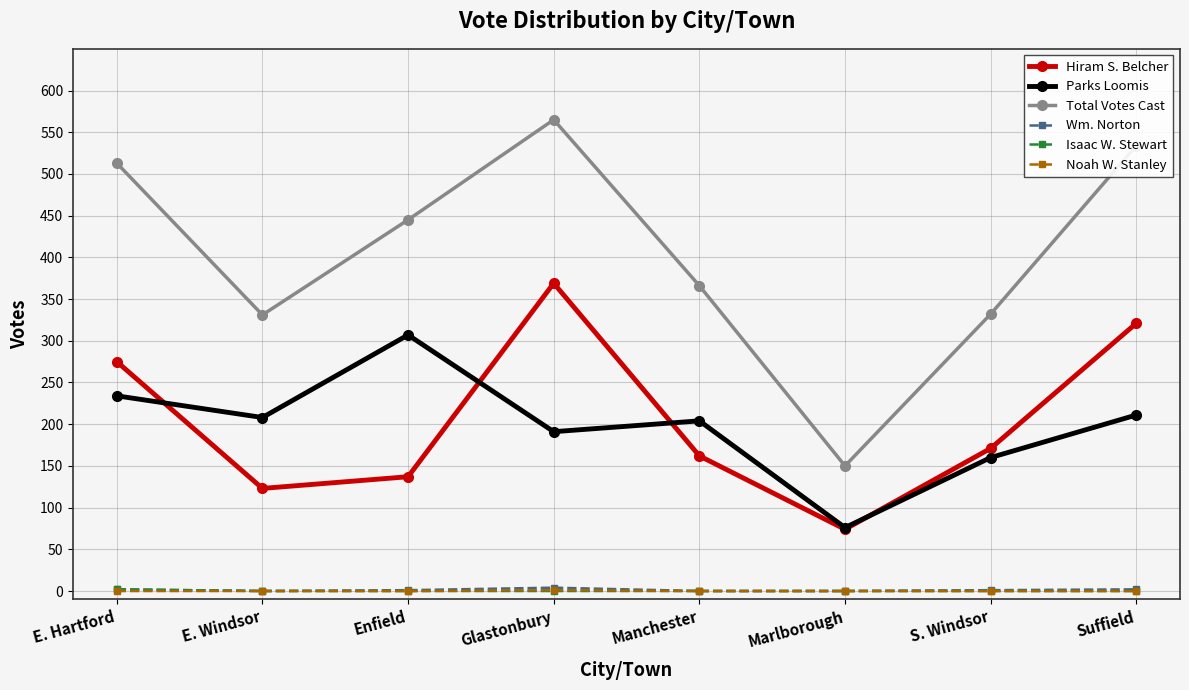

True or false: Isaac W. Stewart and Parks Loomis intersect in this chart.

False